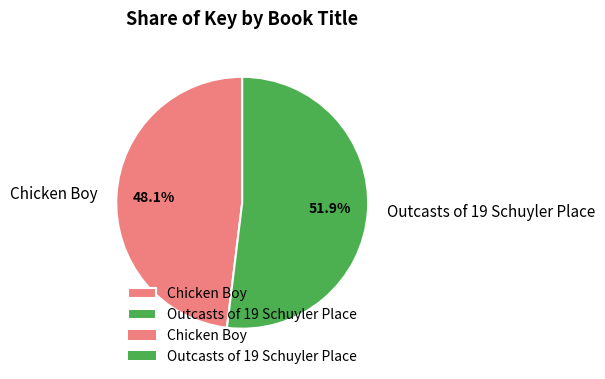

Which slice is the largest?

Outcasts of 19 Schuyler Place